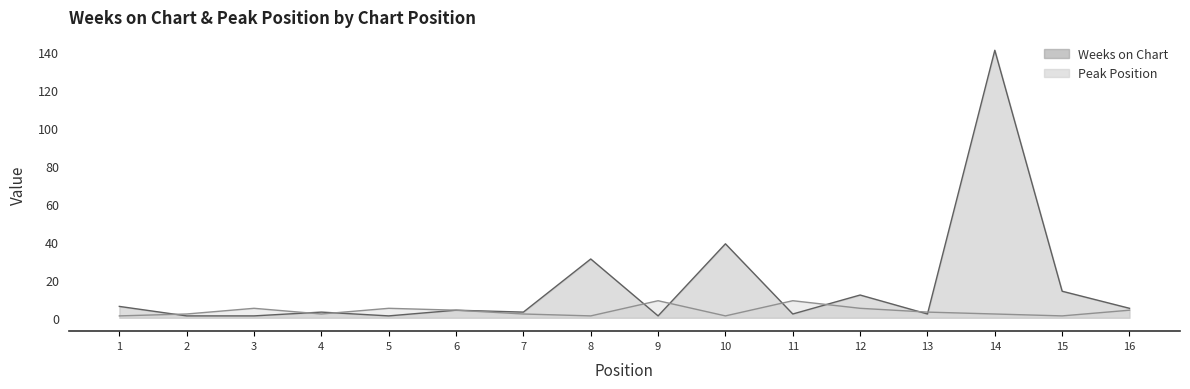

Does the chart display data point markers on the line(s)?

No